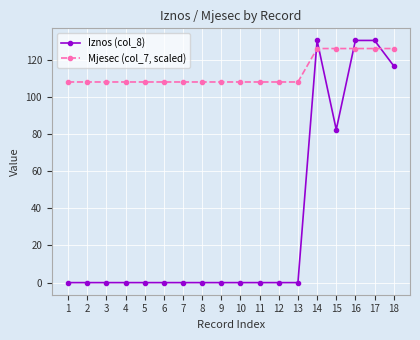

What is the difference between the maximum and minimum values in the Iznos (col_8) series?

130.4